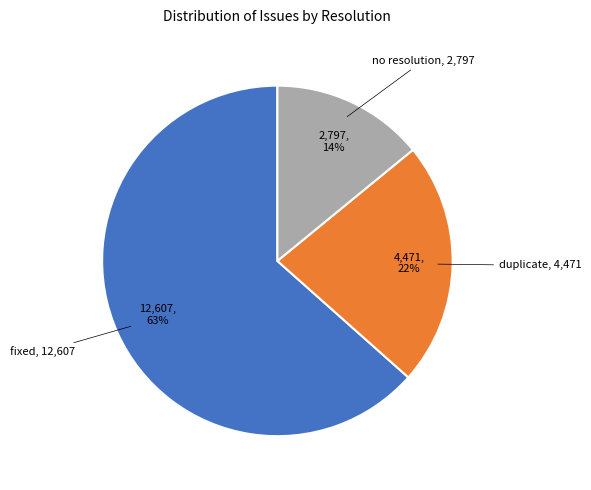

How many segments does this pie chart have?

3